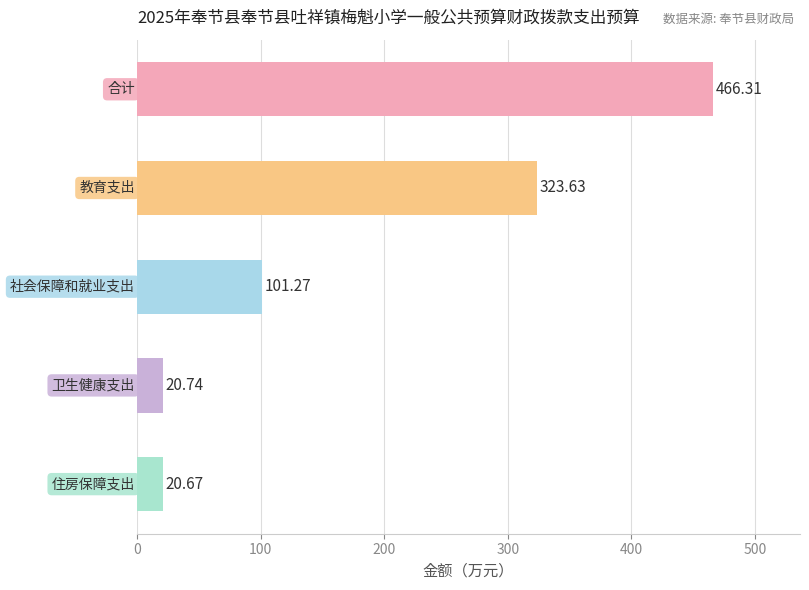

Are the bars grouped side by side (vs. stacked)?

No